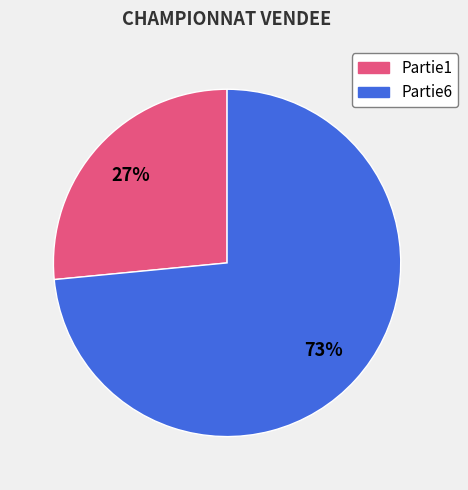

Which has a higher value, Partie6 or Partie1?

Partie6